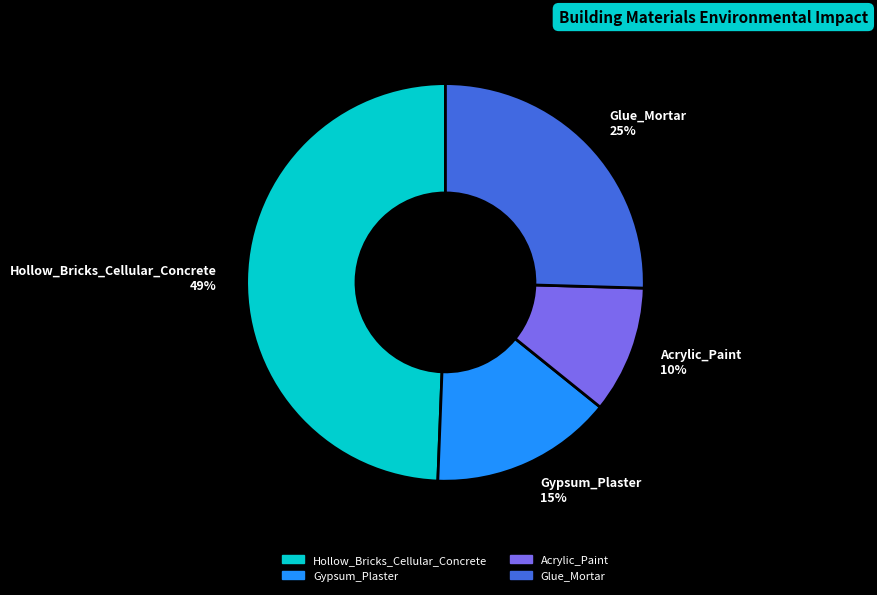

Rank the categories by value from highest to lowest.

Hollow_Bricks_Cellular_Concrete, Glue_Mortar, Gypsum_Plaster, Acrylic_Paint